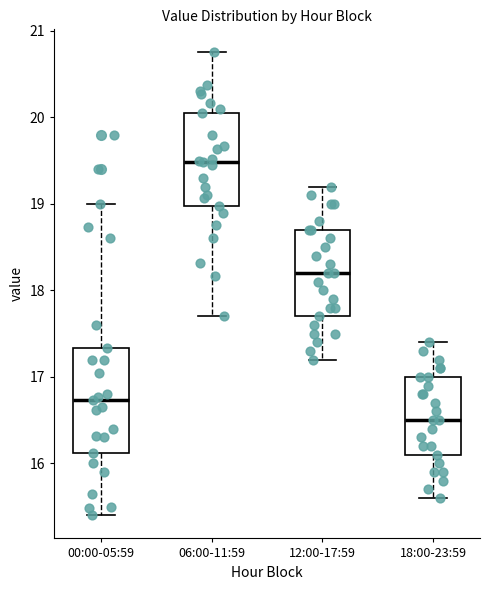

Reading left to right, transcribe this box plot: for each box, give where its median line is, the range the box spans, and where its two whiskers end, as read against the y-axis. The values are not printed on the chart, so give them approximately, as read against the axis.

00:00-05:59: median 16.7, box 16.1 to 17.3, whiskers 15.4 to 19.0
06:00-11:59: median 19.5, box 19.0 to 20.1, whiskers 17.7 to 20.8
12:00-17:59: median 18.2, box 17.7 to 18.7, whiskers 17.2 to 19.2
18:00-23:59: median 16.5, box 16.1 to 17.0, whiskers 15.6 to 17.4